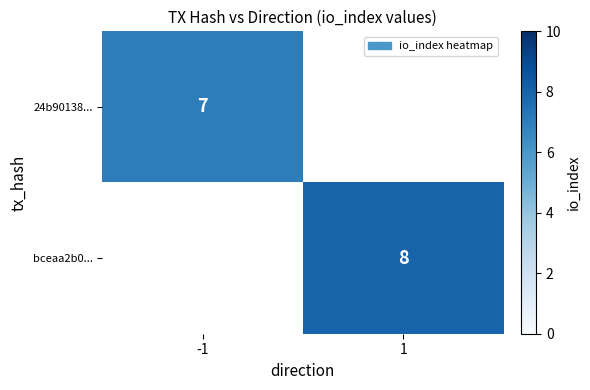

How many distinct data groups are displayed?

2